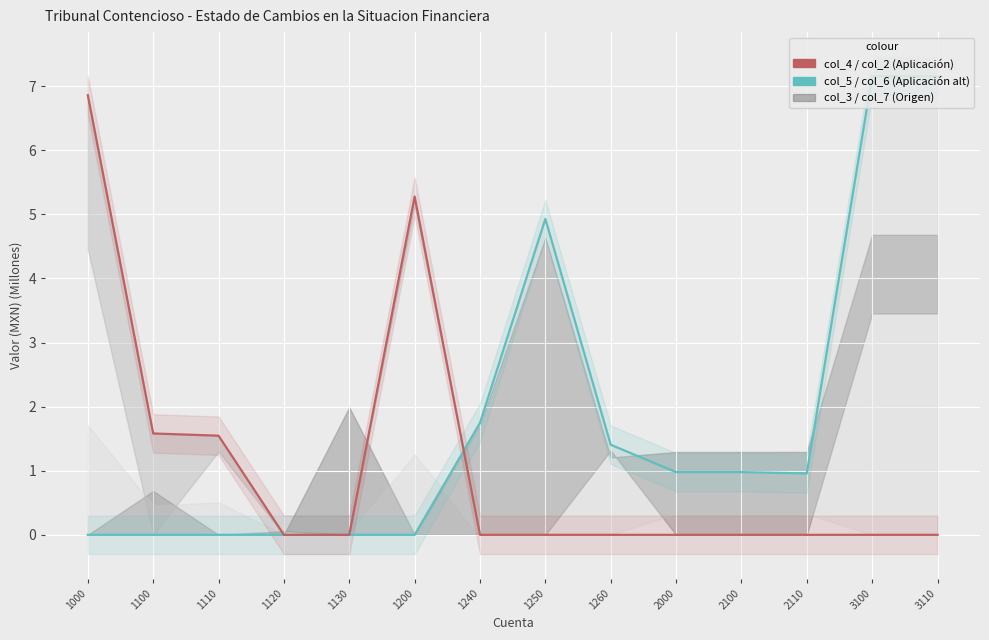

What is the average value of the col_5 (Aplicación 2) series?

1.8